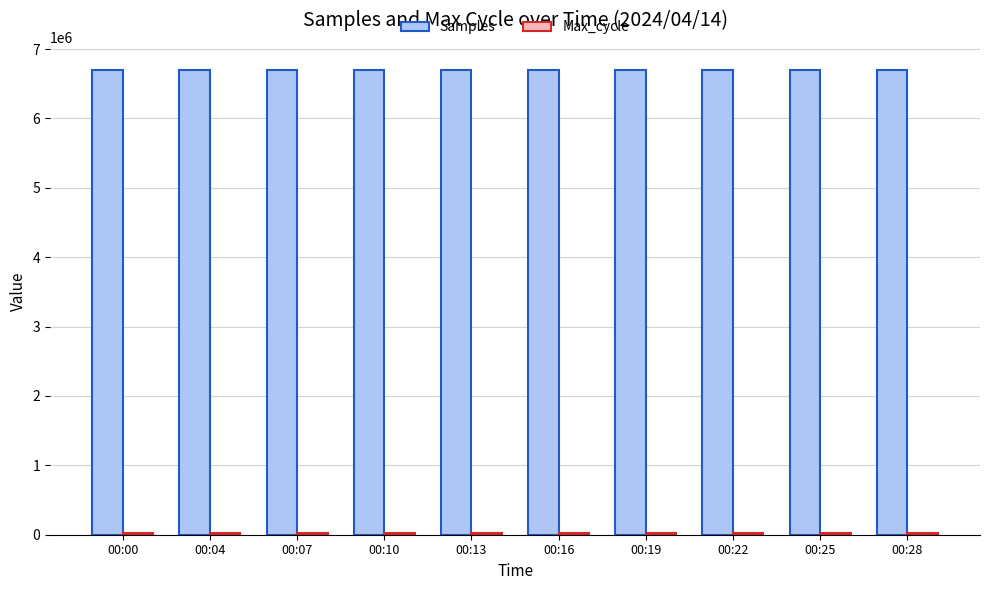

What is the total value across all series at 00:22?

6713396